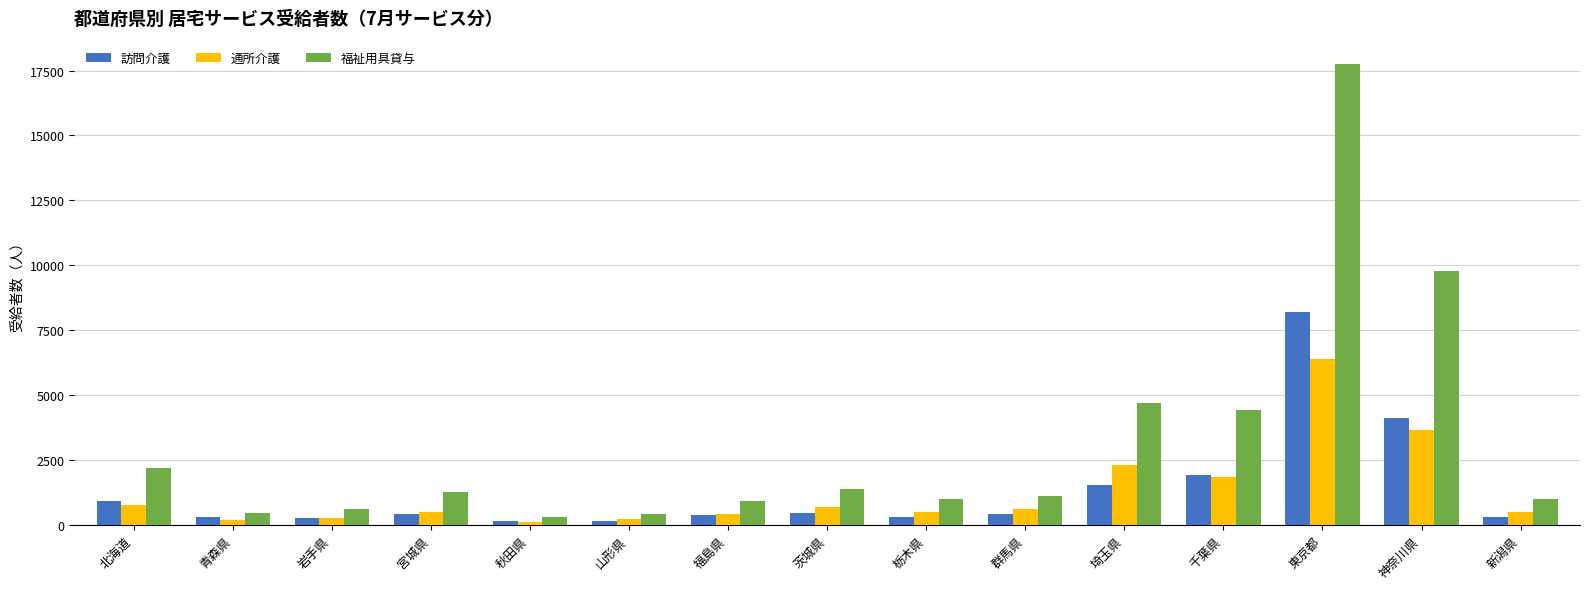

What is the label of the 7th bar from the left?

福島県